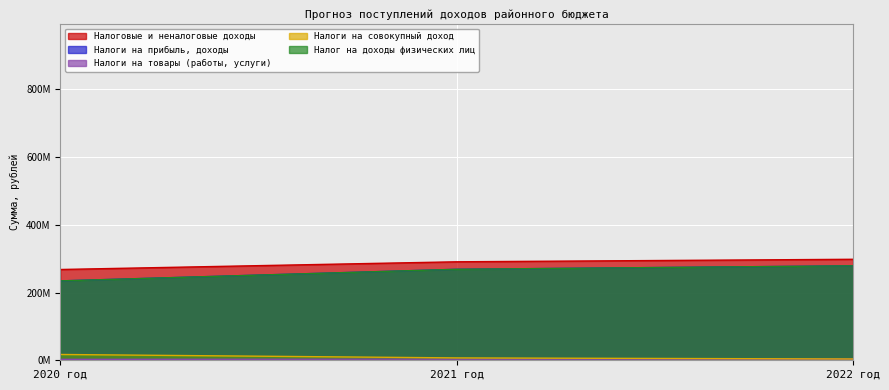

Reading right to left, extract all data points from this chart.

Налоговые и неналоговые доходы: 2022 год=298149240.6	2021 год=290706898.6	2020 год=267983025.7
Налоги на прибыль, доходы: 2022 год=278847739.0	2021 год=268530293.3	2020 год=234329850.0
Налоги на товары (работы, услуги): 2022 год=3375497.9	2021 год=3252601.5	2020 год=2785455.0
Налоги на совокупный доход: 2022 год=3820000.0	2021 год=6988000.0	2020 год=17132365.5
Налог на доходы физических лиц: 2022 год=278847739.0	2021 год=268530293.3	2020 год=234329850.0